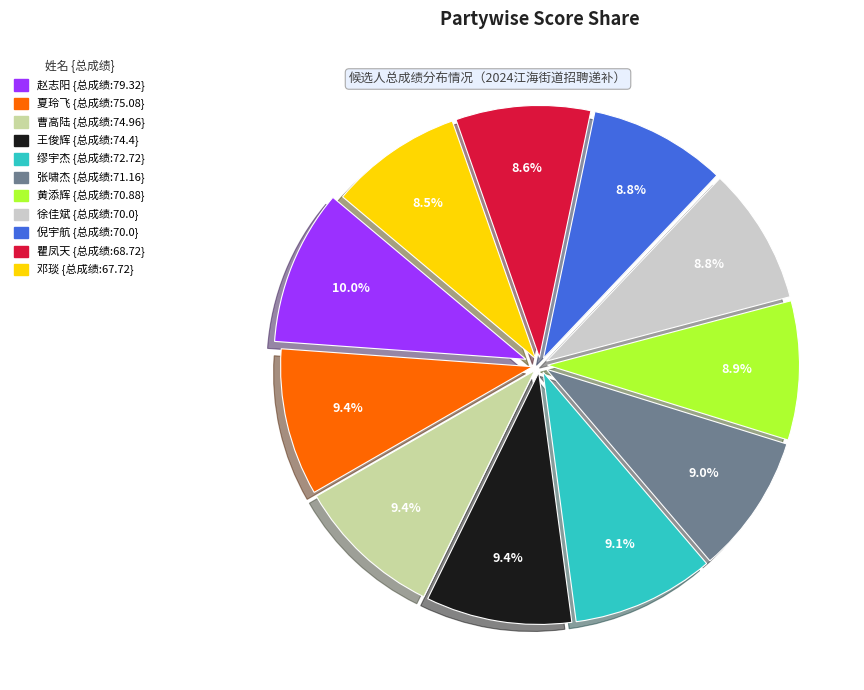

Combined, do 曹高陆 and 缪宇杰 account for over 50%?

No